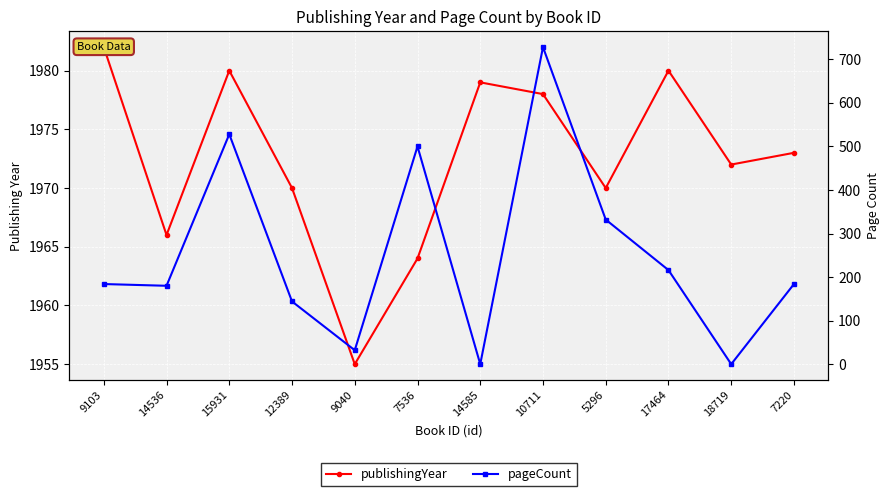

At which label is pageCount closest to 364?

5296